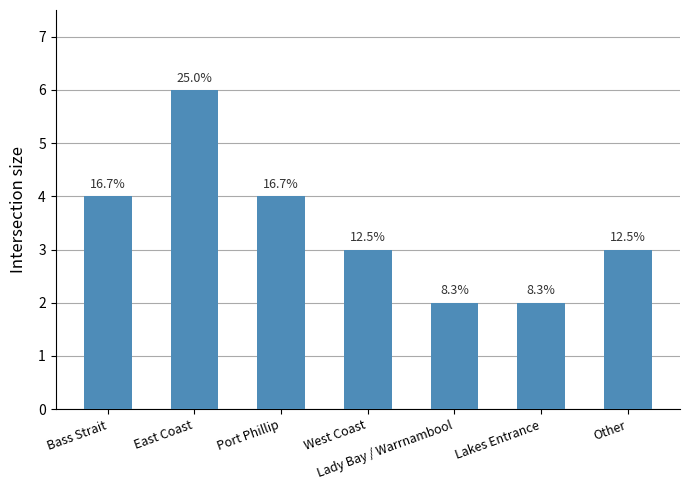

What is the smallest value displayed?

2